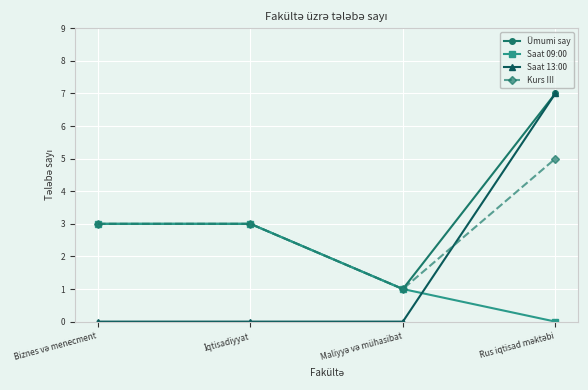

How many interior local valleys does the Kurs III series have?

1